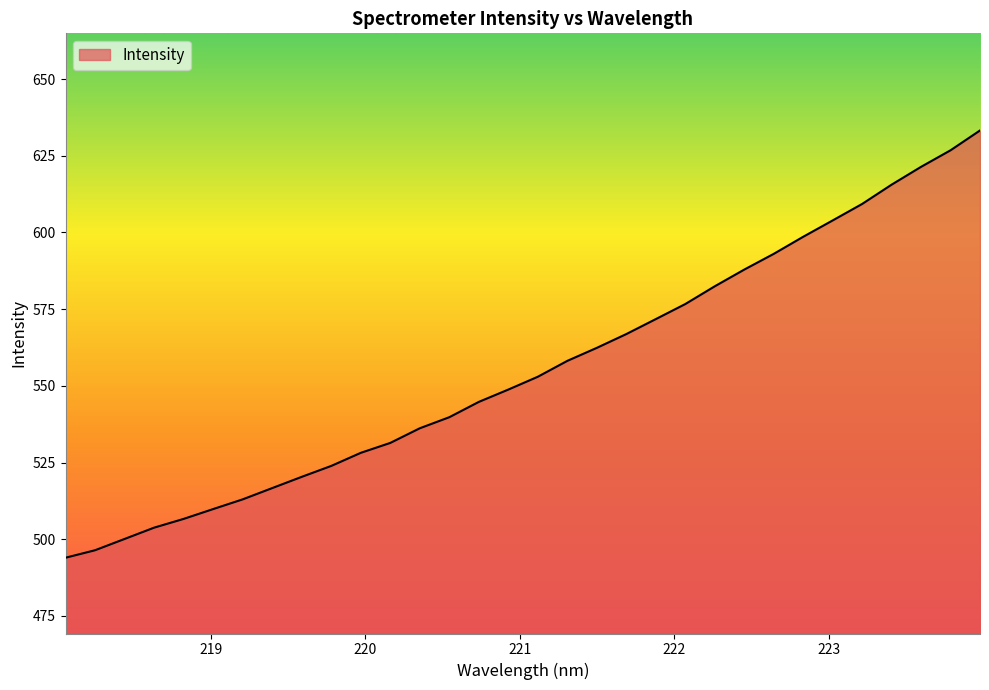

What is the difference between the maximum and minimum values?

139.3